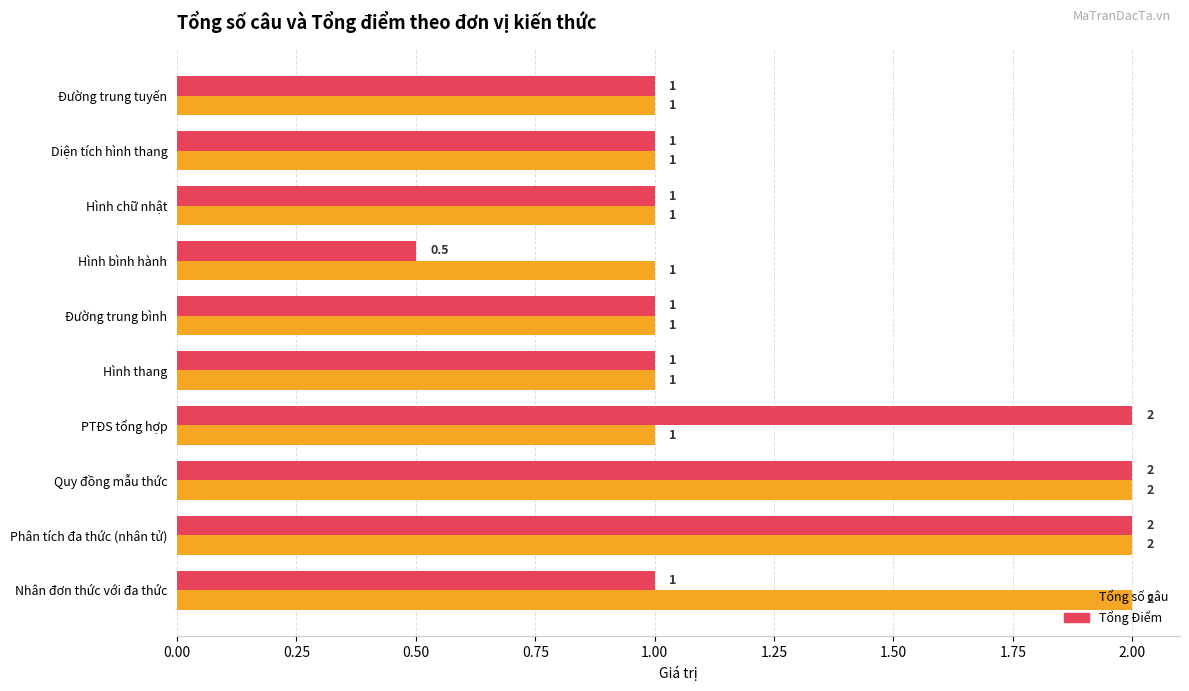

What is the difference between the Tổng số câu values at PTĐS tổng hợp and Phân tích đa thức (nhân tử)?

1.0